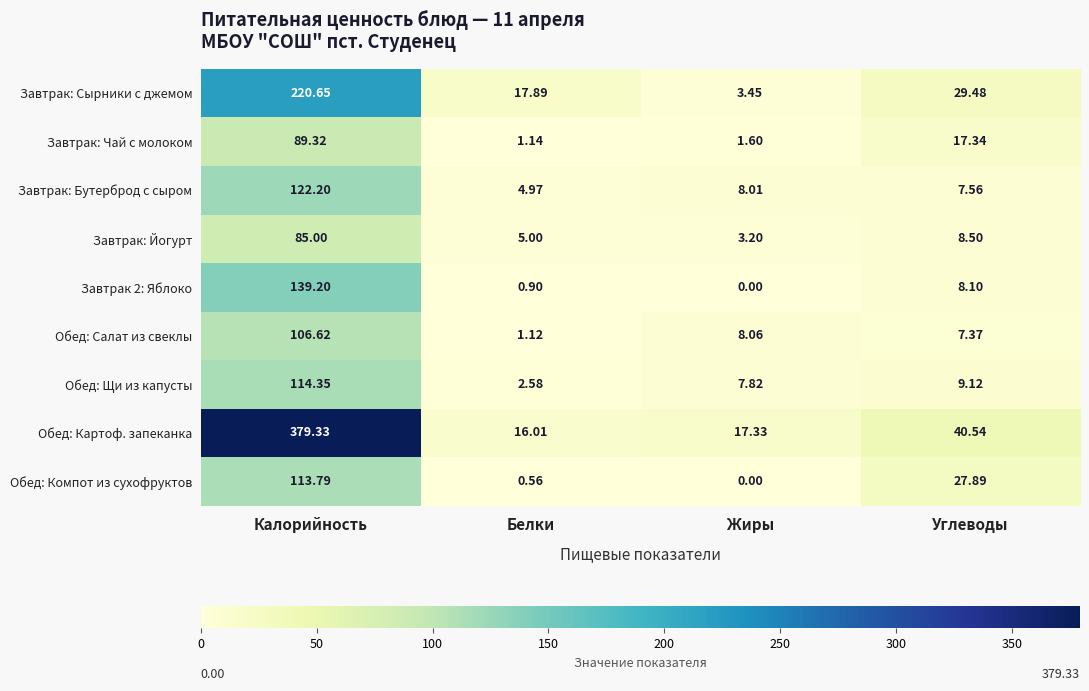

At which category does the chart reach its minimum across all series?

Жиры